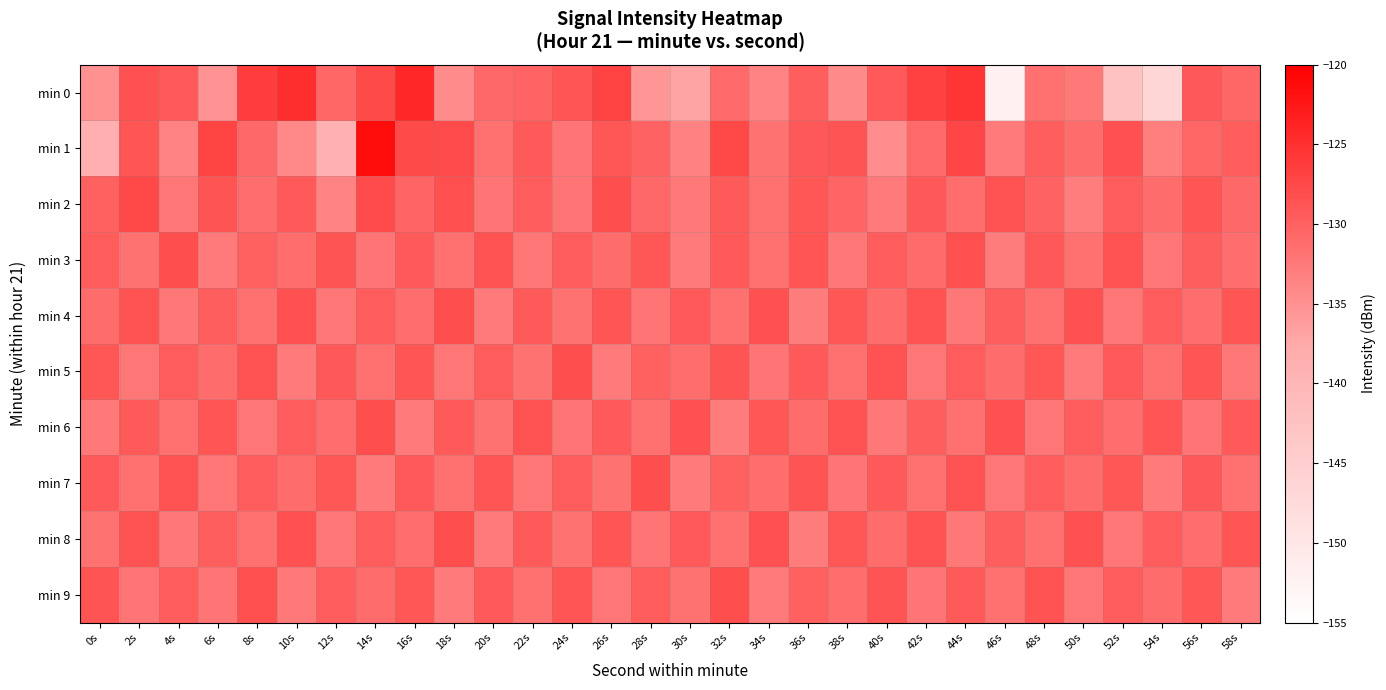

Reading right to left, transcribe all the data shown in this chart.

min 0: 58s=-130.5	56s=-129.1	54s=-146.7	52s=-142.5	50s=-132.4	48s=-131.7	46s=-152.1	44s=-125.4	42s=-126.8	40s=-129.3	38s=-134.2	36s=-129.8	34s=-133.6	32s=-130.8	30s=-136.9	28s=-135.6	26s=-126.9	24s=-128.8	22s=-130.4	20s=-130.8	18s=-134.4	16s=-124.2	14s=-127.7	12s=-130.5	10s=-124.8	8s=-126.3	6s=-135.3	4s=-129.2	2s=-128.4	0s=-134.9
min 1: 58s=-129.5	56s=-130.6	54s=-133.1	52s=-128.4	50s=-131.2	48s=-129.8	46s=-132.7	44s=-127.3	42s=-130.9	40s=-134.5	38s=-128.7	36s=-129.1	34s=-131.8	32s=-127.6	30s=-133.4	28s=-130.2	26s=-128.9	24s=-132.1	22s=-129.3	20s=-131.5	18s=-127.9	16s=-127.7	14s=-121.4	12s=-138.8	10s=-134.1	8s=-130.7	6s=-127.0	4s=-133.6	2s=-128.8	0s=-138.6
min 2: 58s=-130.7	56s=-128.8	54s=-131.1	52s=-129.6	50s=-132.9	48s=-130.2	46s=-128.6	44s=-131.3	42s=-129.1	40s=-132.7	38s=-130.4	36s=-128.9	34s=-131.6	32s=-129.3	30s=-132.5	28s=-130.8	26s=-128.1	24s=-131.9	22s=-129.7	20s=-132.1	18s=-128.3	16s=-130.5	14s=-127.8	12s=-133.6	10s=-129.2	8s=-131.4	6s=-128.7	4s=-132.3	2s=-127.5	0s=-130.1
min 3: 58s=-131.4	56s=-129.8	54s=-132.2	52s=-128.6	50s=-131.6	48s=-129.1	46s=-132.8	44s=-128.3	42s=-131.0	40s=-129.6	38s=-132.4	36s=-128.8	34s=-131.5	32s=-129.2	30s=-132.7	28s=-128.9	26s=-131.1	24s=-129.7	22s=-132.3	20s=-128.5	18s=-131.7	16s=-129.4	14s=-132.1	12s=-128.7	10s=-131.3	8s=-129.9	6s=-132.6	4s=-128.2	2s=-131.8	0s=-129.5
min 4: 58s=-128.8	56s=-131.4	54s=-129.6	52s=-132.2	50s=-128.4	48s=-131.6	46s=-129.8	44s=-132.4	42s=-128.6	40s=-131.2	38s=-129.0	36s=-132.8	34s=-128.4	32s=-131.6	30s=-129.2	28s=-132.0	26s=-128.8	24s=-131.8	22s=-129.4	20s=-132.6	18s=-128.2	16s=-131.4	14s=-129.6	12s=-132.2	10s=-128.4	8s=-131.6	6s=-129.8	4s=-132.4	2s=-128.6	0s=-131.2
min 5: 58s=-132.4	56s=-128.8	54s=-131.5	52s=-129.2	50s=-132.7	48s=-128.9	46s=-131.1	44s=-129.7	42s=-132.3	40s=-128.5	38s=-131.7	36s=-129.4	34s=-132.1	32s=-128.7	30s=-131.3	28s=-129.9	26s=-132.6	24s=-128.2	22s=-131.8	20s=-129.5	18s=-132.2	16s=-128.8	14s=-131.5	12s=-129.1	10s=-132.7	8s=-128.5	6s=-131.1	4s=-129.7	2s=-132.3	0s=-128.9
min 6: 58s=-129.2	56s=-132.0	54s=-128.8	52s=-131.4	50s=-129.6	48s=-132.2	46s=-128.4	44s=-131.6	42s=-129.8	40s=-132.4	38s=-128.6	36s=-131.2	34s=-129.0	32s=-132.8	30s=-128.4	28s=-131.6	26s=-129.2	24s=-132.0	22s=-128.6	20s=-131.8	18s=-129.4	16s=-132.6	14s=-128.2	12s=-131.4	10s=-129.6	8s=-132.2	6s=-128.8	4s=-131.6	2s=-129.3	0s=-132.5
min 7: 58s=-131.5	56s=-129.1	54s=-132.7	52s=-128.9	50s=-131.1	48s=-129.7	46s=-132.3	44s=-128.5	42s=-131.7	40s=-129.4	38s=-132.1	36s=-128.7	34s=-131.3	32s=-129.9	30s=-132.6	28s=-128.2	26s=-131.8	24s=-129.5	22s=-132.2	20s=-128.8	18s=-131.5	16s=-129.2	14s=-132.7	12s=-128.9	10s=-131.1	8s=-129.7	6s=-132.3	4s=-128.5	2s=-131.7	0s=-129.4
min 8: 58s=-128.8	56s=-131.4	54s=-129.6	52s=-132.2	50s=-128.4	48s=-131.6	46s=-129.8	44s=-132.4	42s=-128.6	40s=-131.2	38s=-129.0	36s=-132.8	34s=-128.4	32s=-131.6	30s=-129.2	28s=-132.0	26s=-128.8	24s=-131.8	22s=-129.4	20s=-132.6	18s=-128.2	16s=-131.4	14s=-129.6	12s=-132.2	10s=-128.4	8s=-131.6	6s=-129.8	4s=-132.4	2s=-128.6	0s=-131.8
min 9: 58s=-132.7	56s=-128.9	54s=-131.1	52s=-129.7	50s=-132.3	48s=-128.5	46s=-131.7	44s=-129.4	42s=-132.1	40s=-128.7	38s=-131.3	36s=-129.9	34s=-132.6	32s=-128.2	30s=-131.8	28s=-129.5	26s=-132.2	24s=-128.8	22s=-131.5	20s=-129.2	18s=-132.7	16s=-128.9	14s=-131.1	12s=-129.7	10s=-132.5	8s=-128.3	6s=-131.9	4s=-129.5	2s=-132.1	0s=-128.7